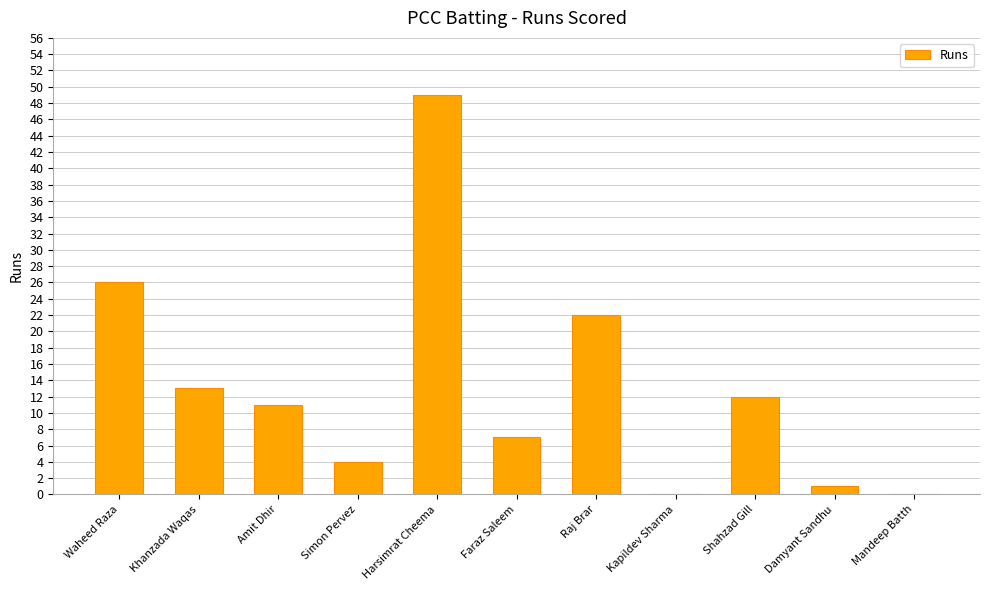

What is the approximate value at Raj Brar?

22